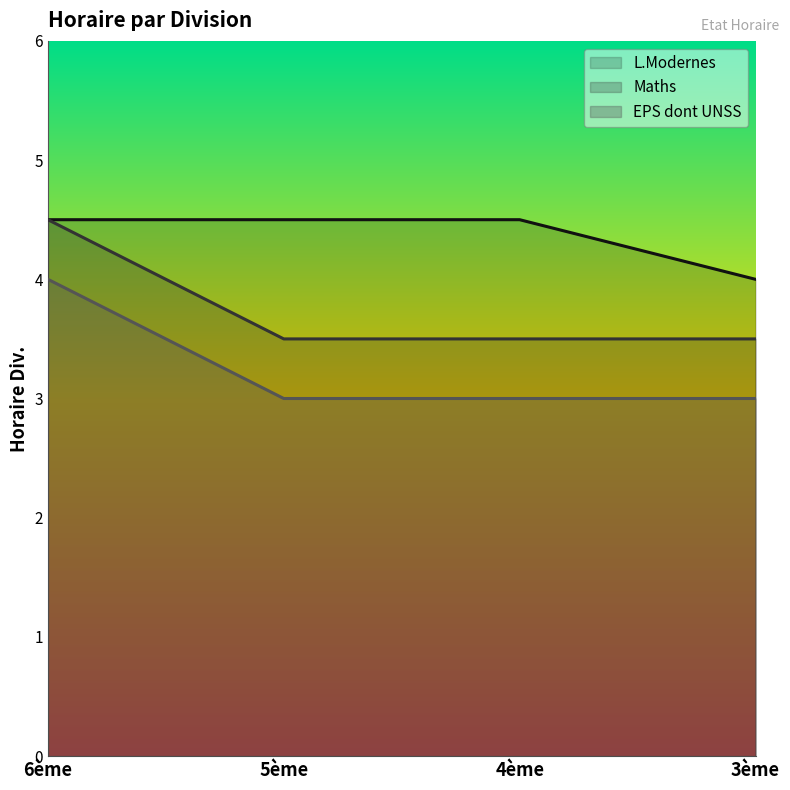

Which series has the largest total across all categories?

L.Modernes